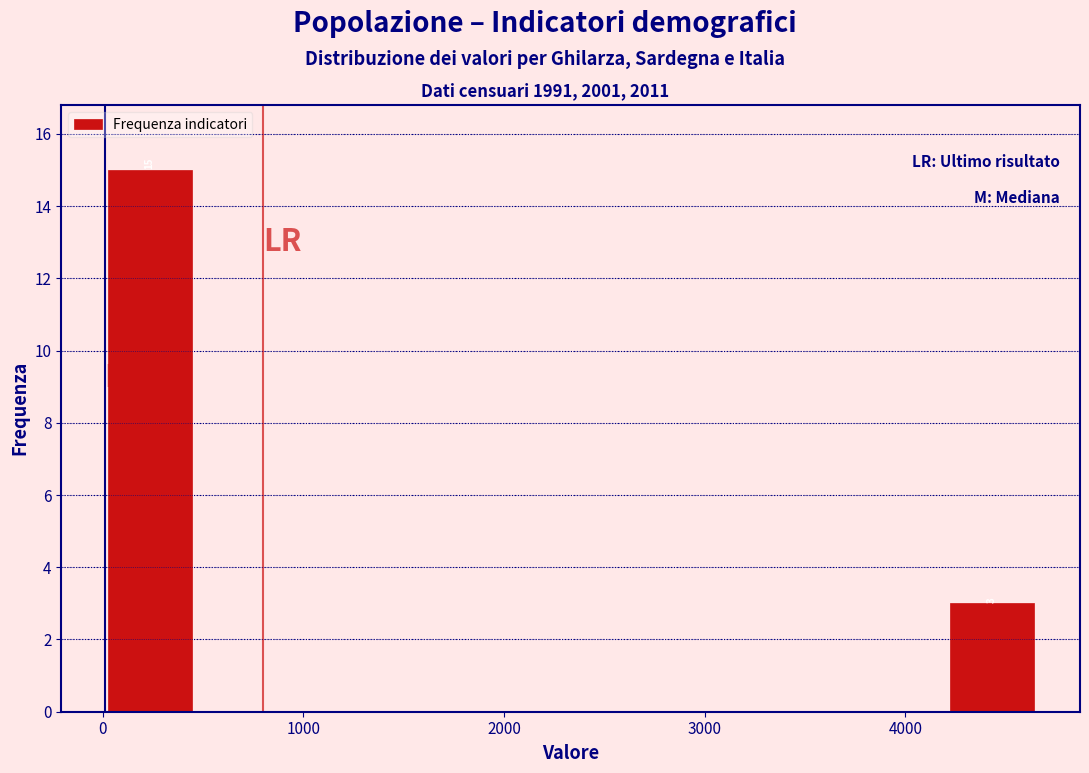

Which range on the x-axis has the tallest bar?

0 to 500